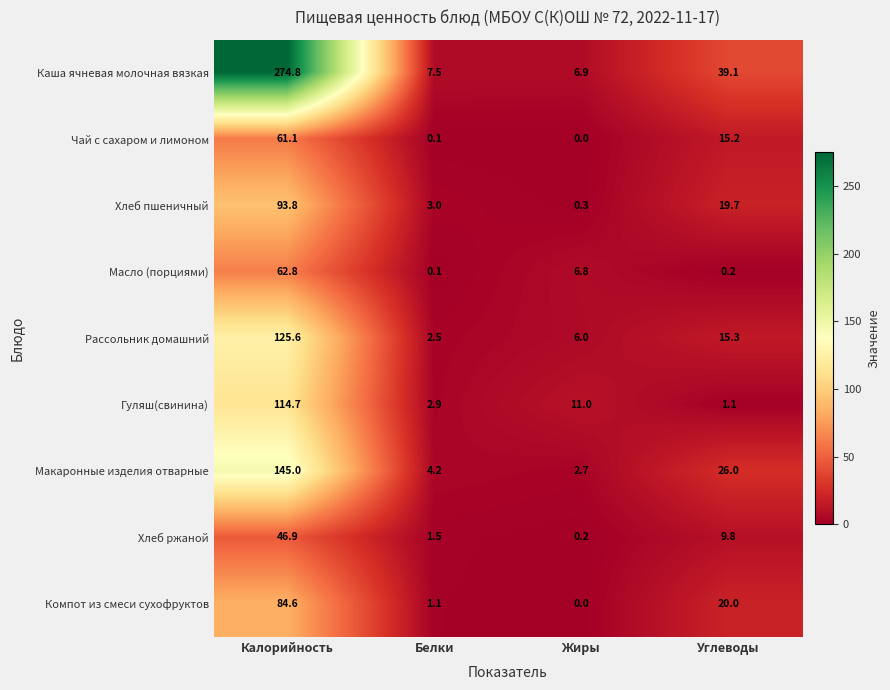

Which category has the highest value in the Масло (порциями) series?

Калорийность